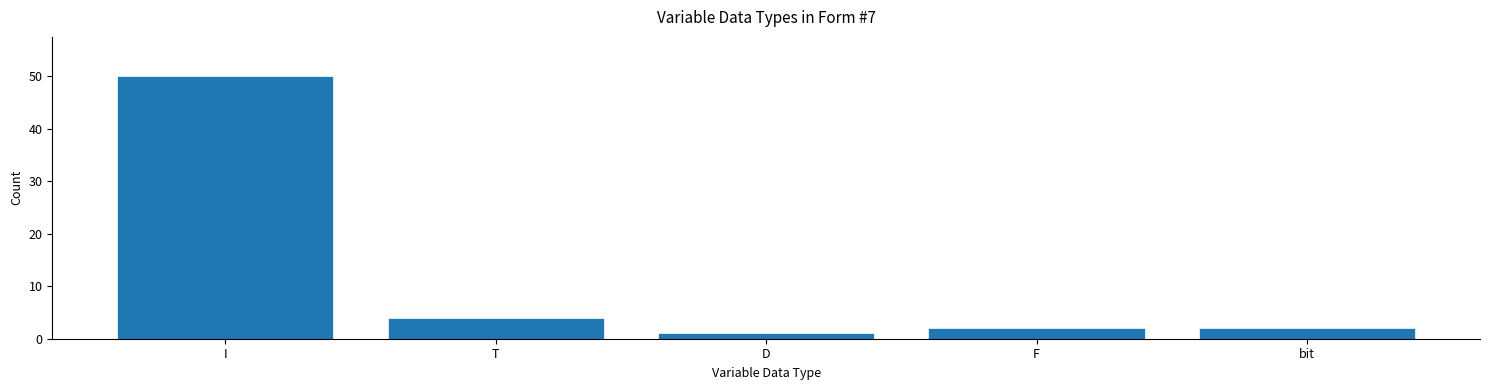

Reading left to right, list all the values displayed in this chart.

50	4	1	2	2